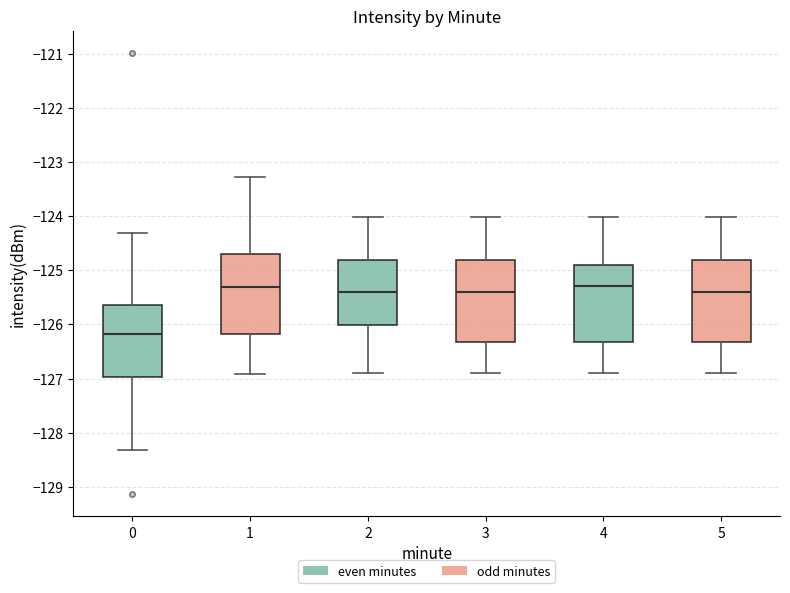

Where does the upper whisker of the box at x = 1 end on the y-axis? The values are not printed on the chart, so give them approximately, as read against the axis.

-123.3